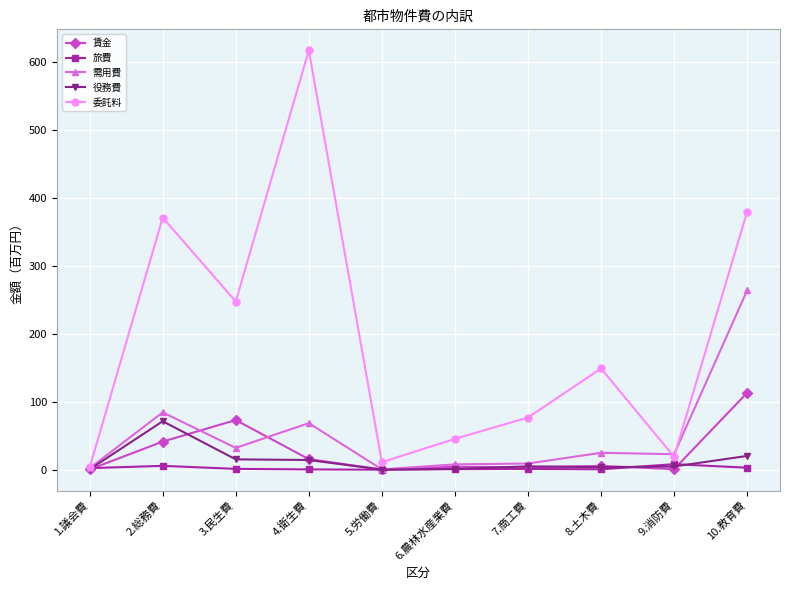

What is the sum of all 需用費 values?

515.9